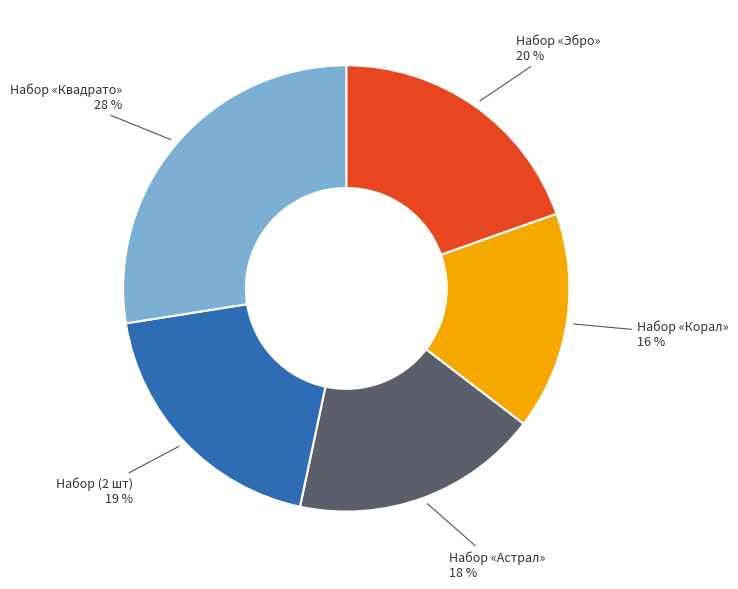

To the nearest percent, what is the average slice percentage?

20%